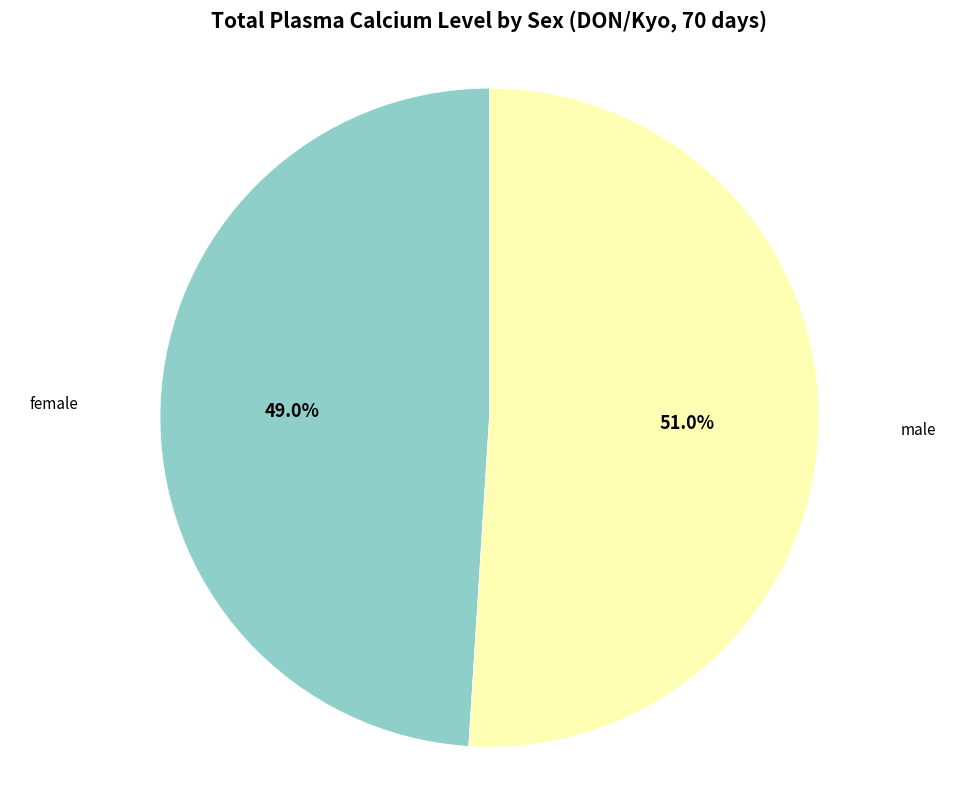

Does female represent more than half of the total?

No